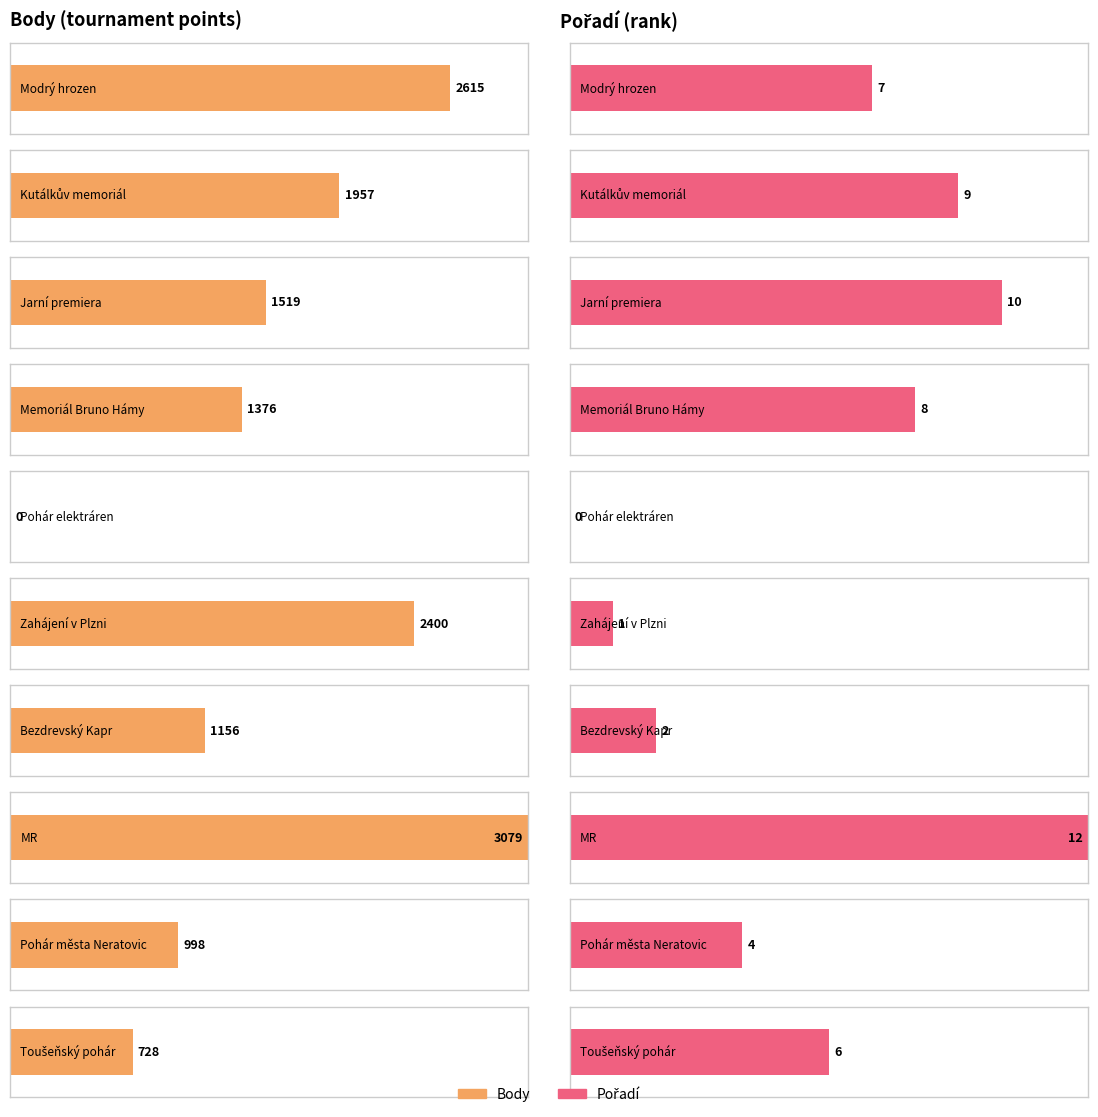

Between Pohár města Neratovic and Toušeňský pohár, which is larger?

Pohár města Neratovic